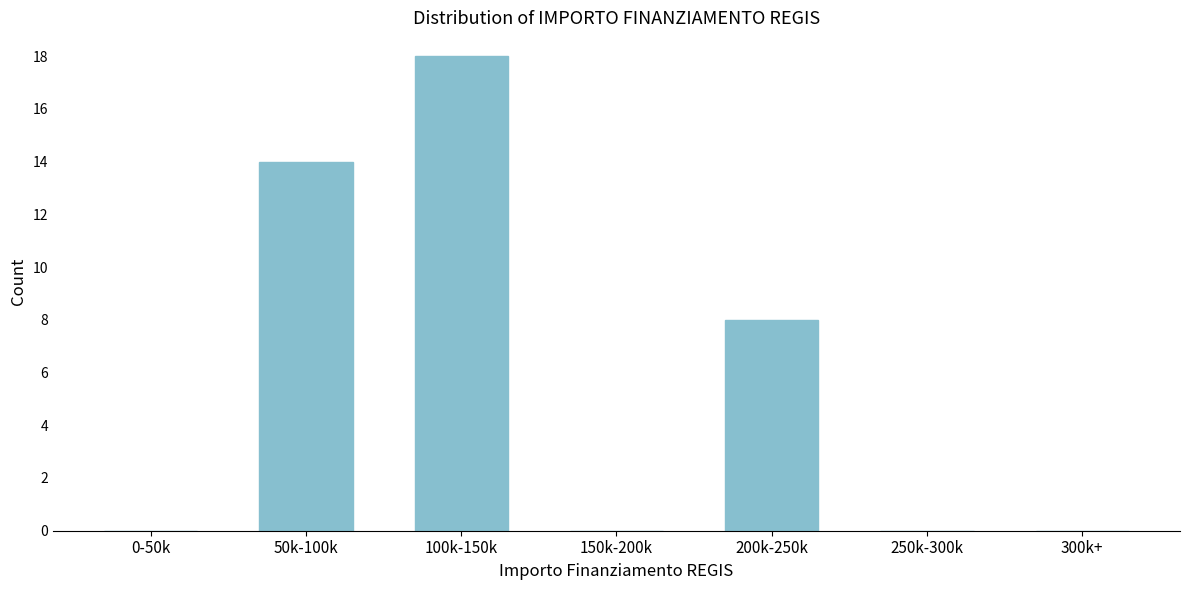

Reading left to right, transcribe all the data shown in this chart.

0-50k=0	50k-100k=14	100k-150k=18	150k-200k=0	200k-250k=8	250k-300k=0	300k+=0